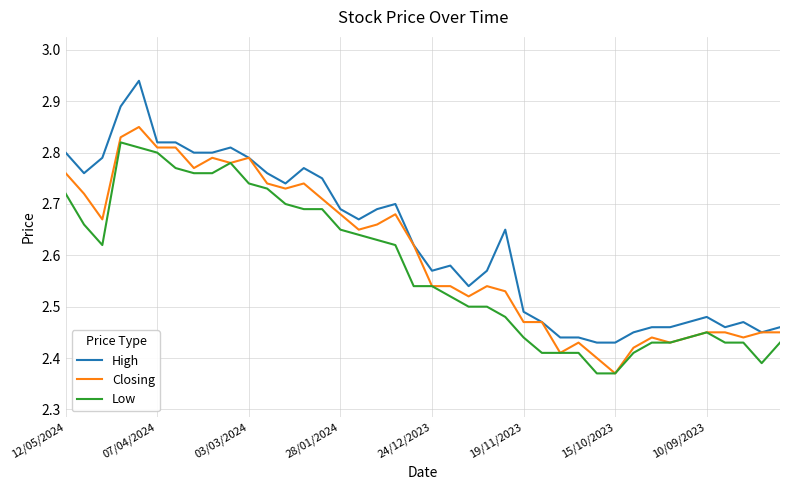

Which series has the largest range (max minus min)?

High